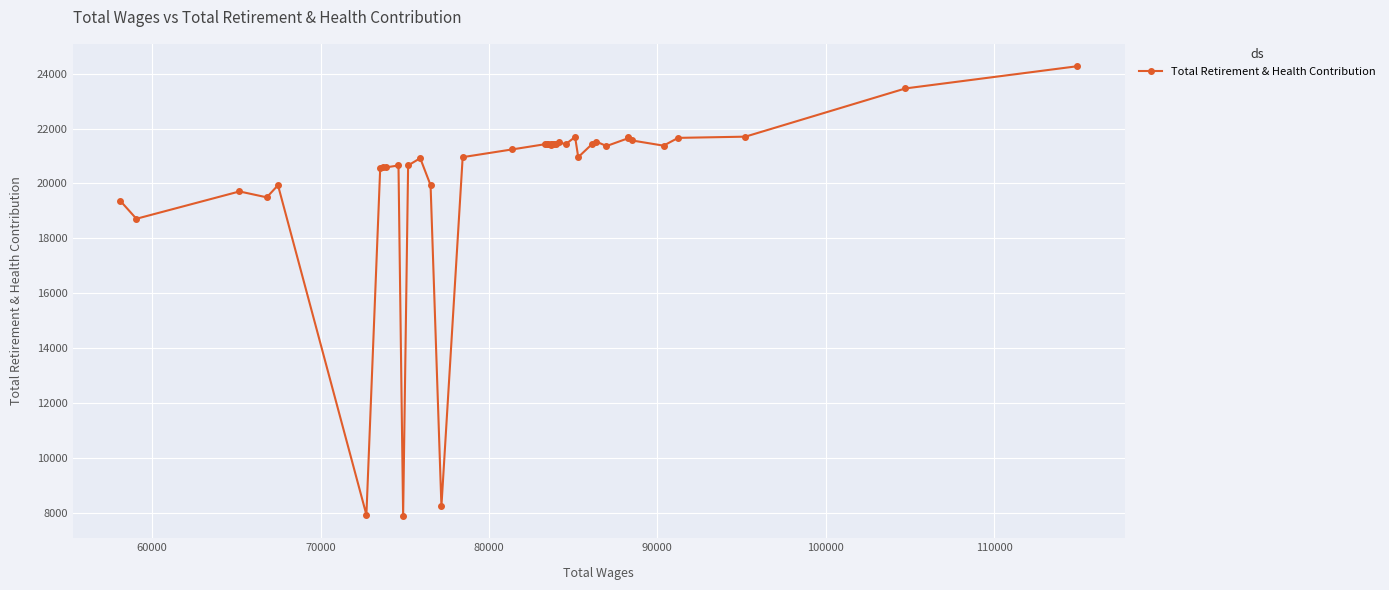

What is the sum of all values?

806106.6